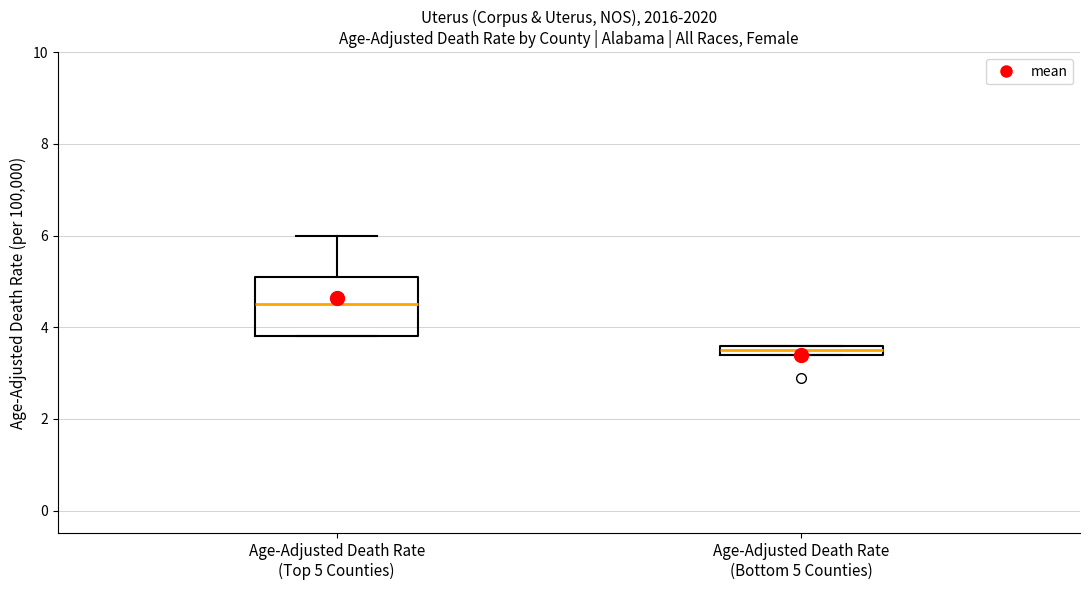

Where does the median line of the box for Age-Adjusted Death Rate (Top 5 Counties) sit on the y-axis? The values are not printed on the chart, so give them approximately, as read against the axis.

4.6